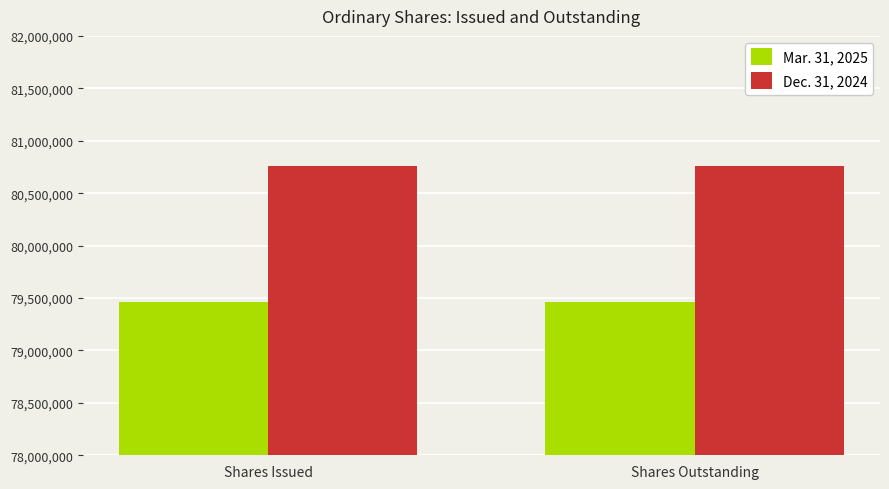

What is the sum of all Mar. 31, 2025 values?

158928504